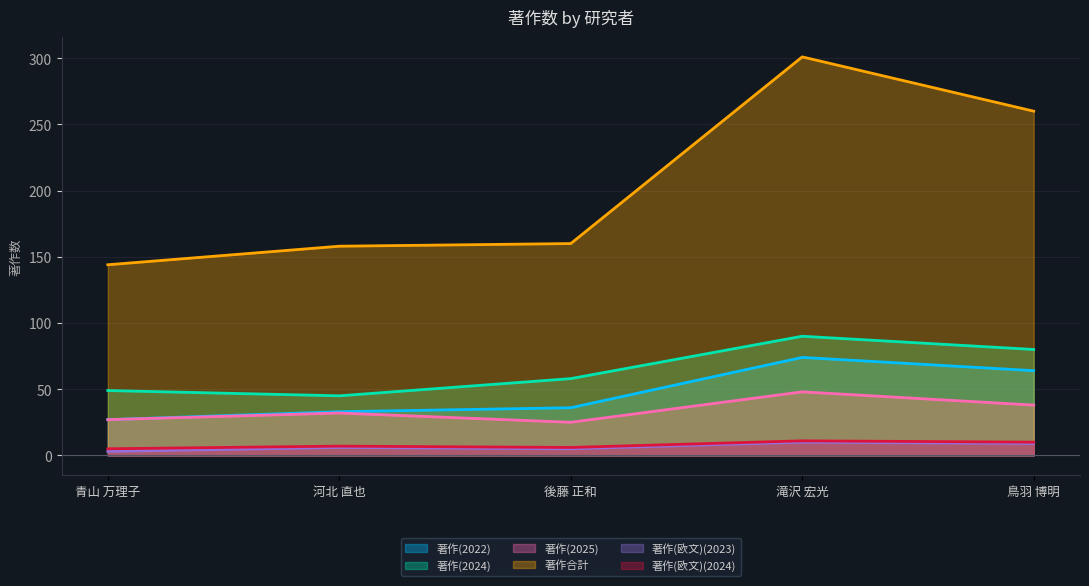

True or false: 著作(欧文)(2023) and 著作(2022) cross at least once.

False